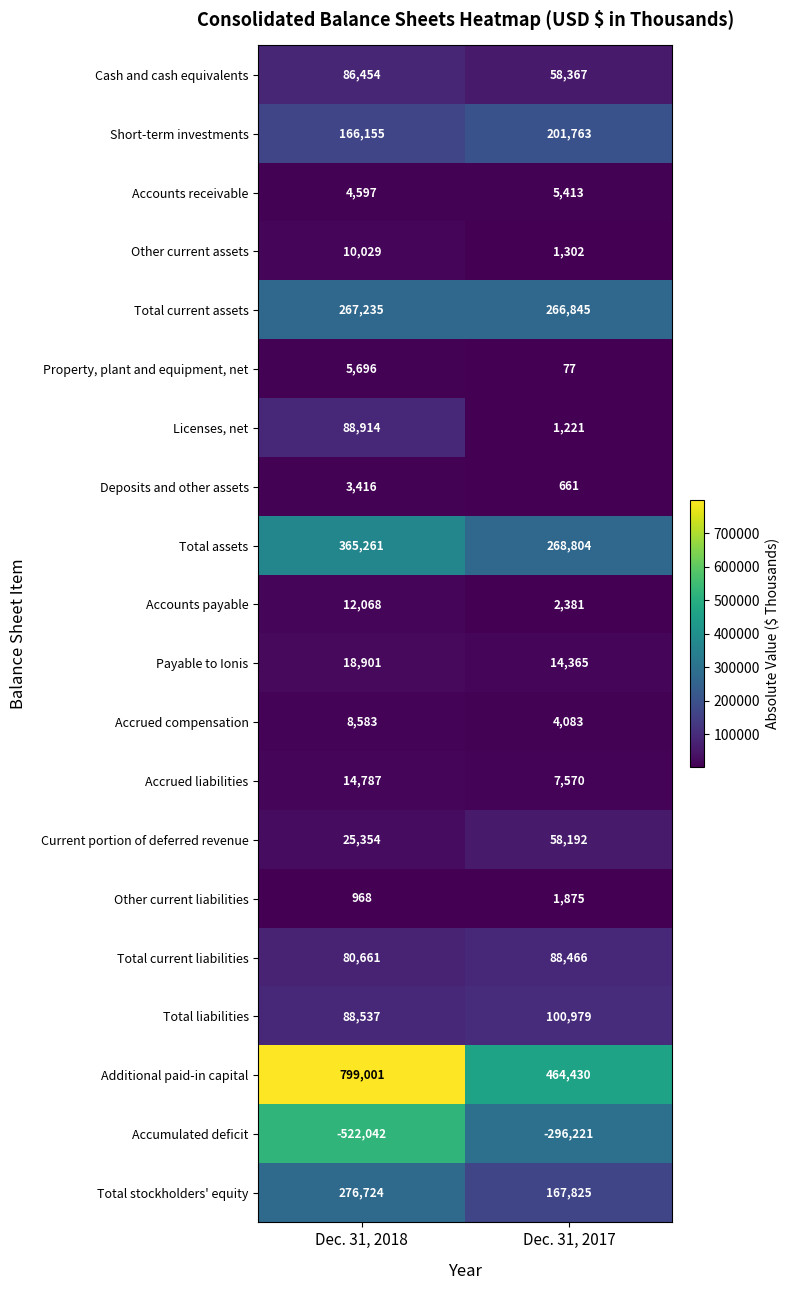

Rank the categories by Payable to Ionis value from highest to lowest.

Dec. 31, 2018, Dec. 31, 2017